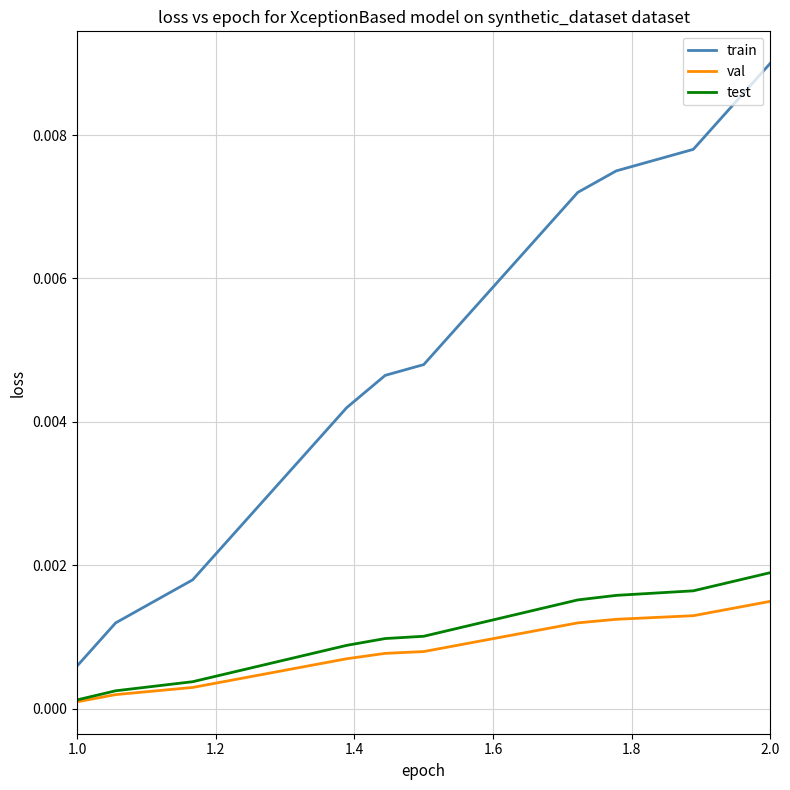

List the series in order of their peak value, lowest first.

val, test, train